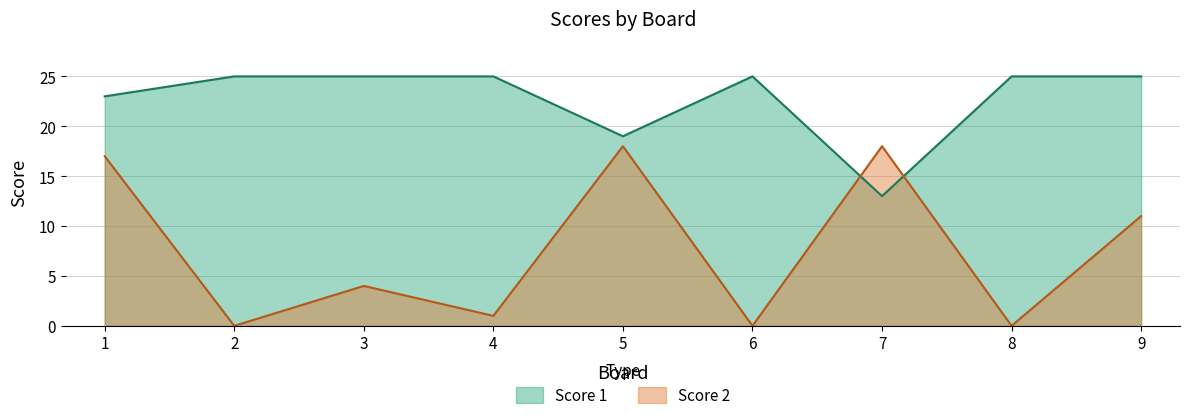

What is the difference between the second highest and second lowest values in the Score 2 series?

18